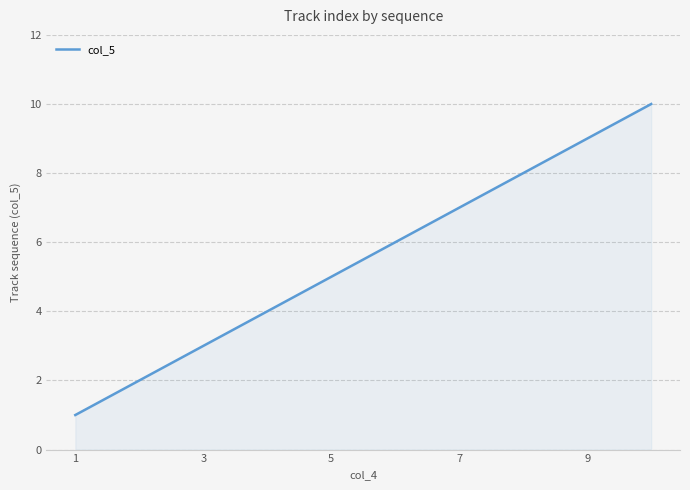

How many data points does each series have?

10